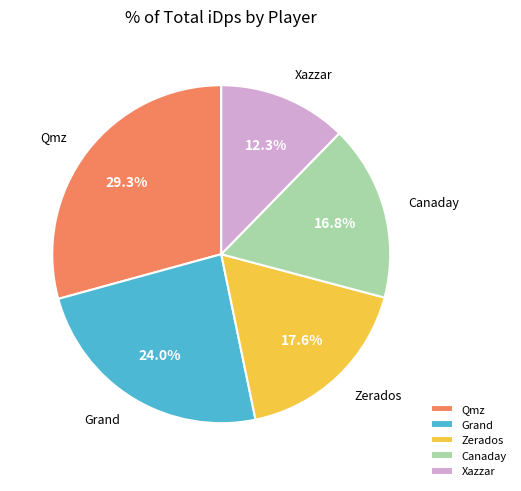

What is the ratio of the value at Canaday to the value at Xazzar?

1.4